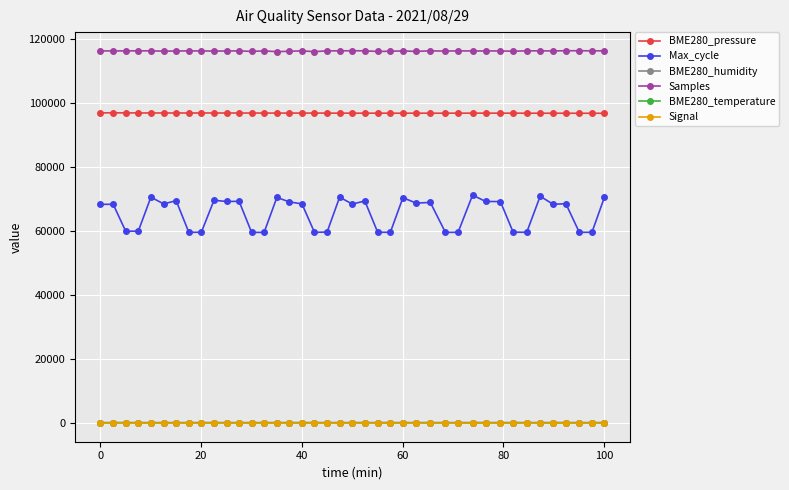

What is the greatest value displayed?

116270.0